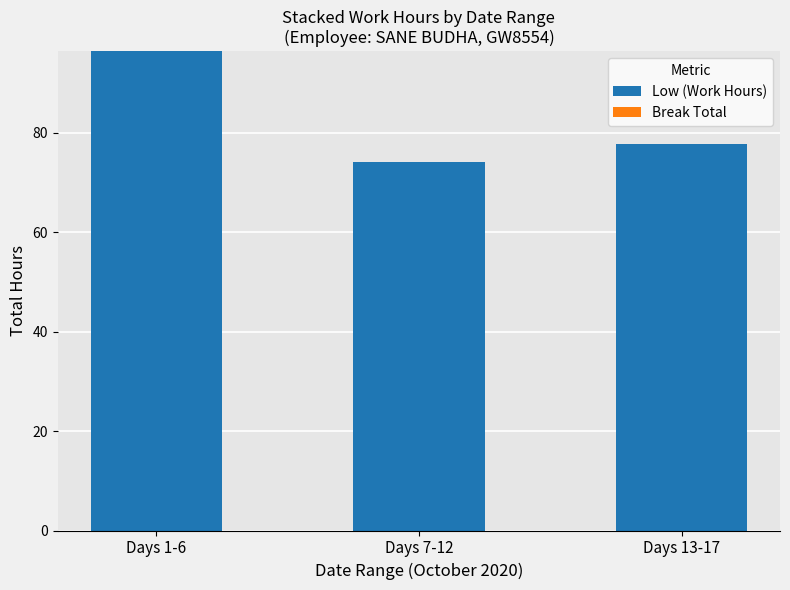

What is the approximate value at Days 13-17?

77.7